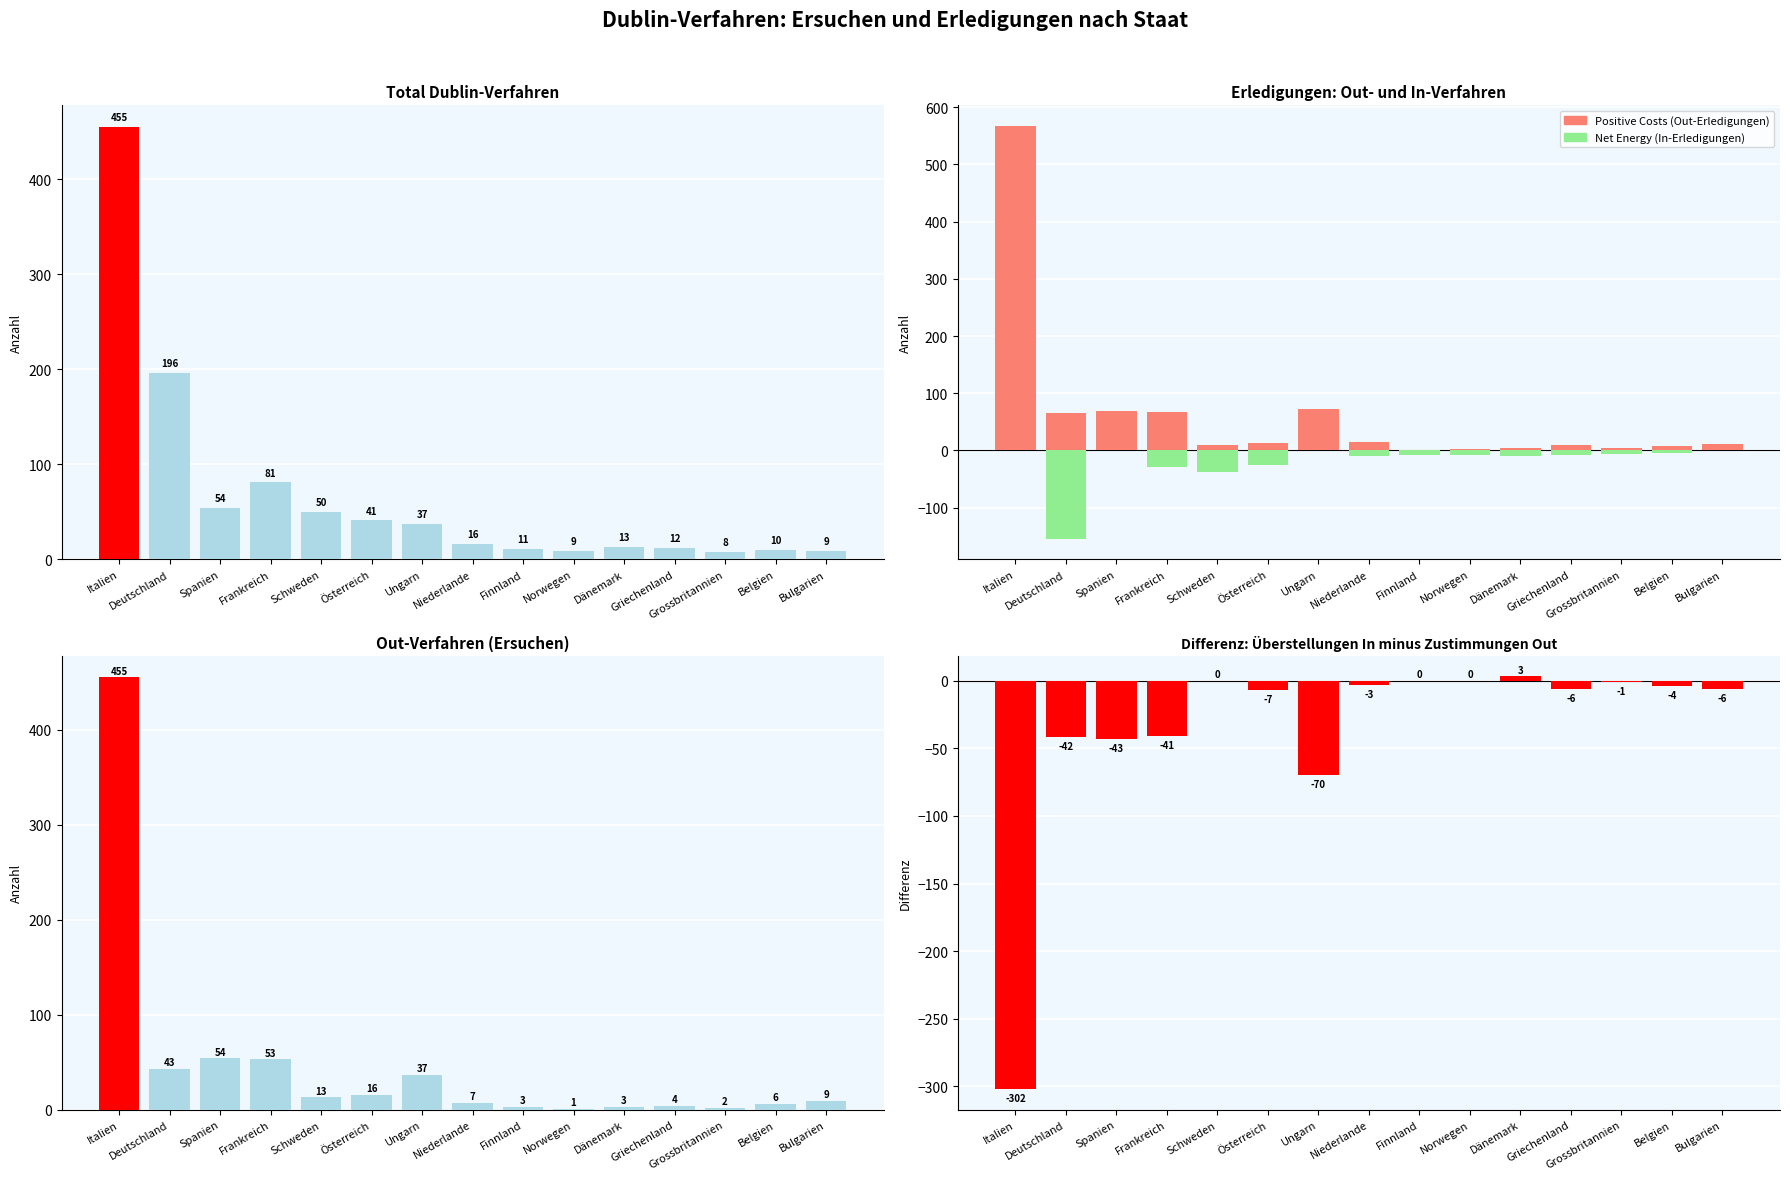

At which label is Überstellungen In minus Zustimmungen Out closest to -149?

Ungarn